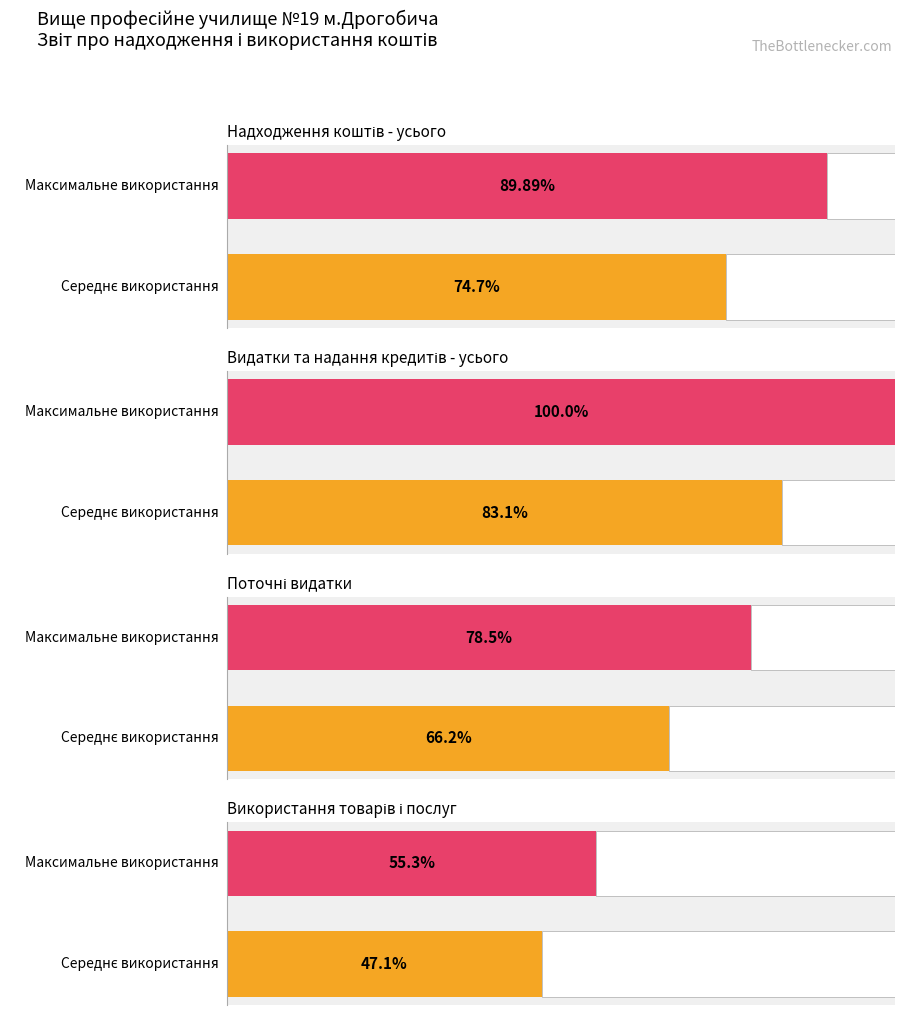

Is the value of Надходження коштів - усього at Середнє використання greater than the value of Поточні видатки at Середнє використання?

Yes